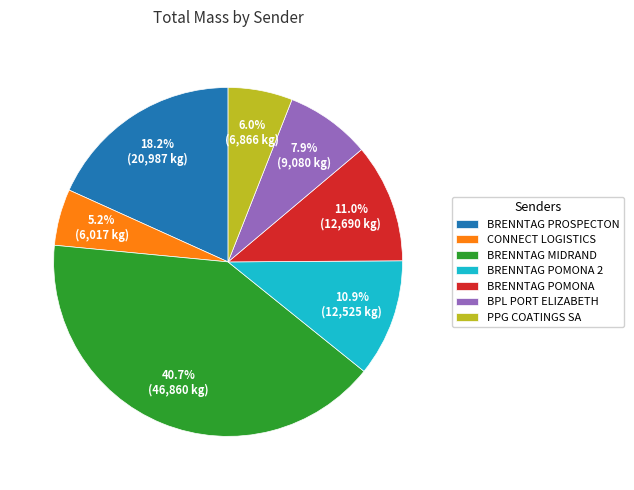

Combined, do BPL PORT ELIZABETH and CONNECT LOGISTICS account for over 50%?

No